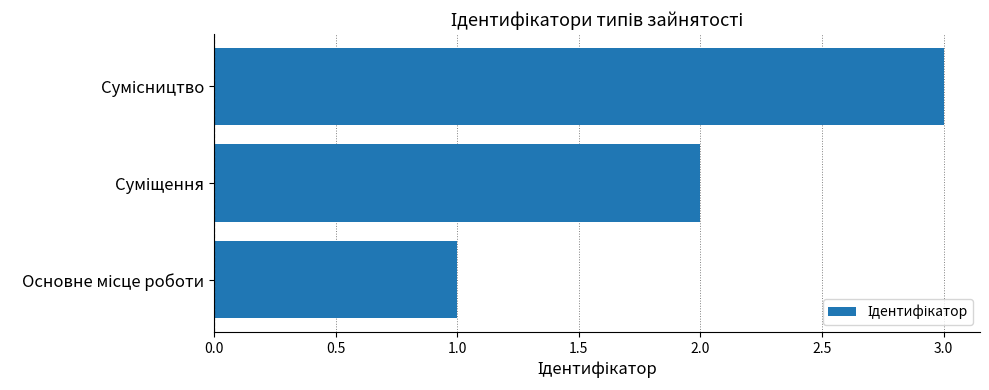

What is the maximum value shown in the chart?

3